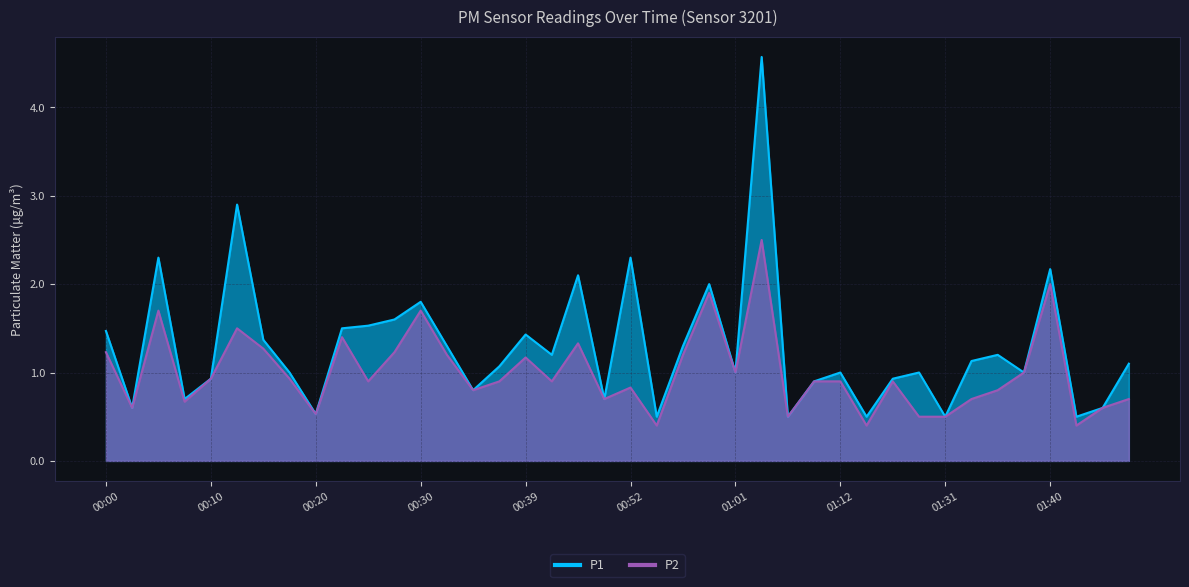

At which category does P2 reach its first local peak?

00:05